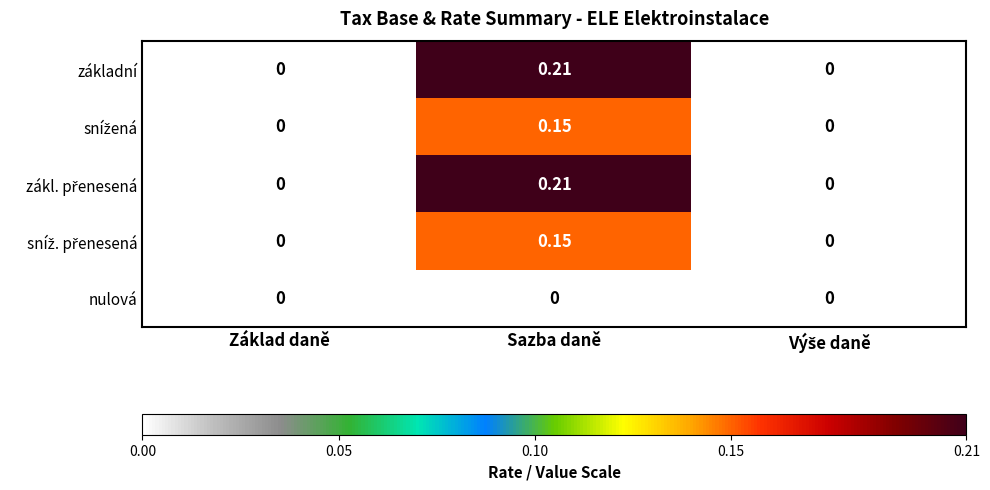

Which category has the highest value across all series?

Sazba daně